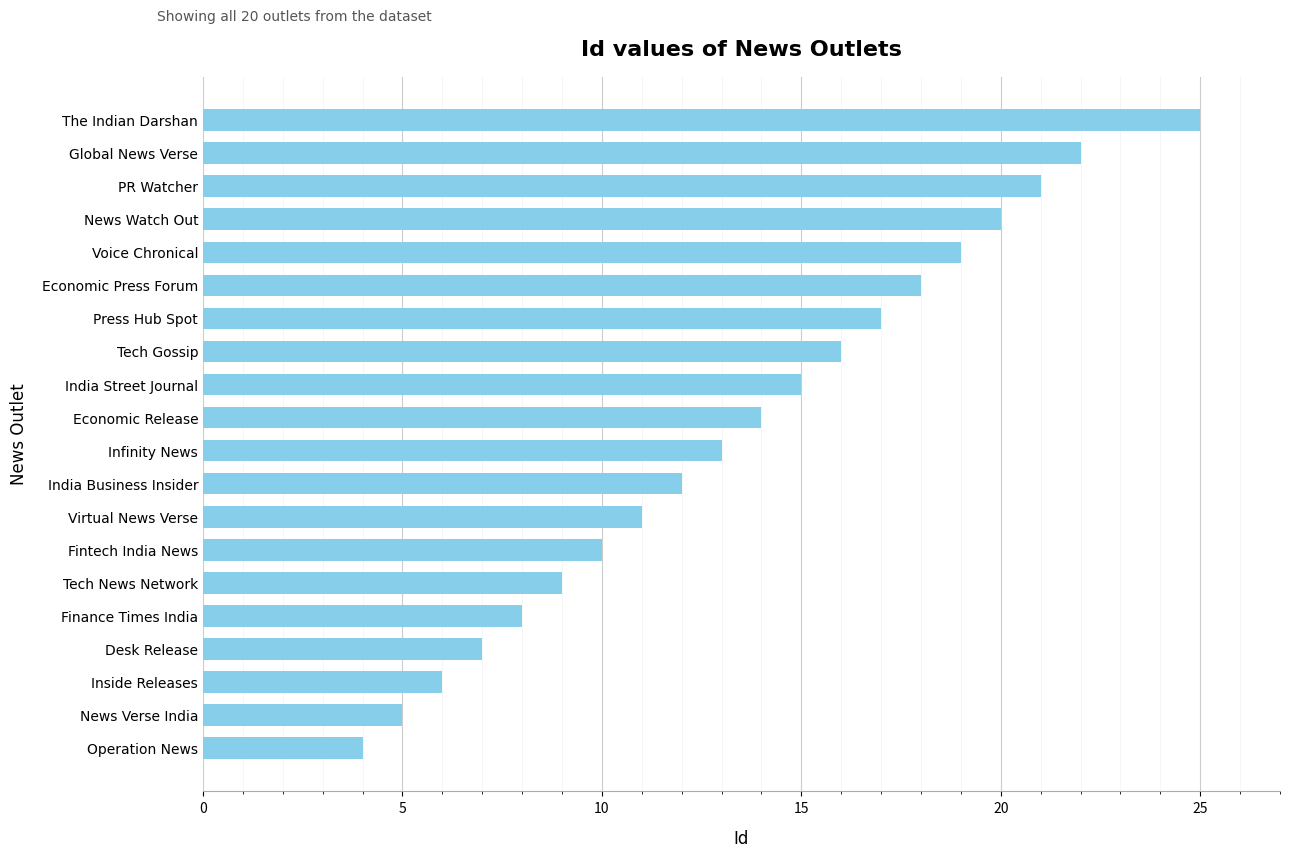

The value at Tech Gossip is 25. True or false?

False